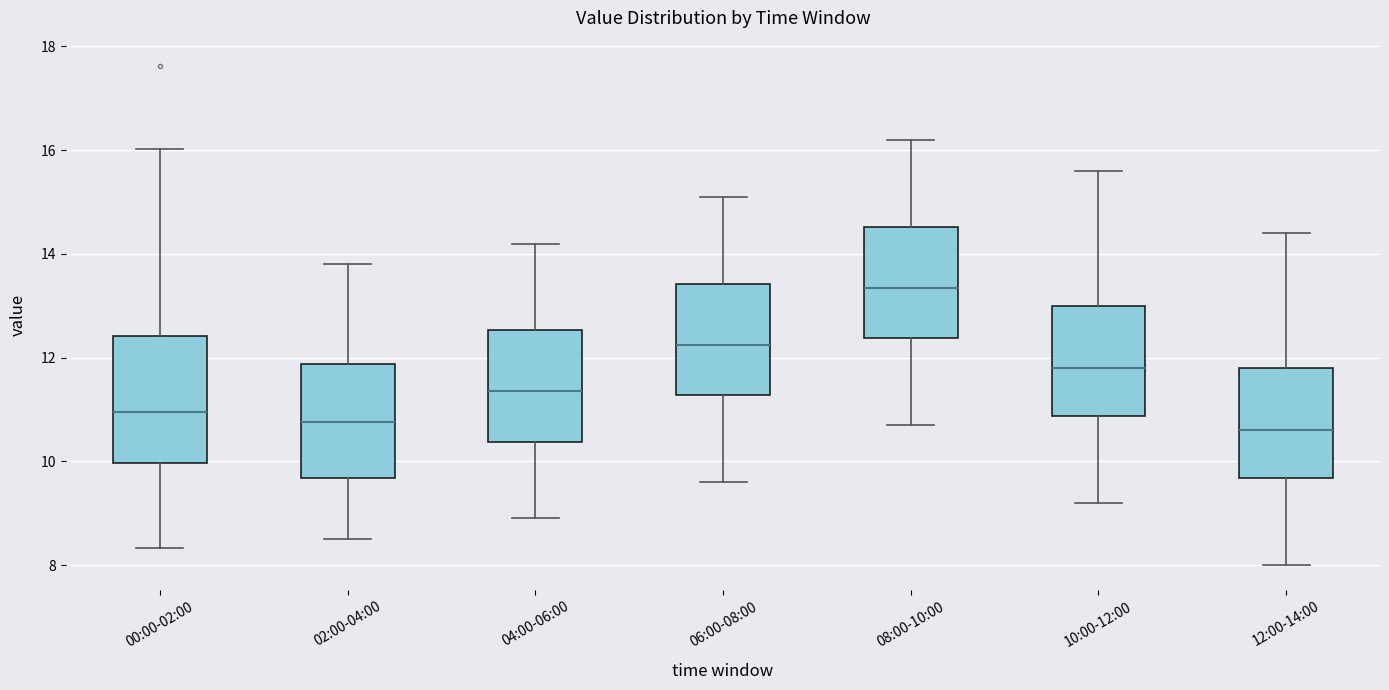

Reading left to right, read every box against the y-axis: the position of its median line, the range the box covers, and the ends of its whiskers. The values are not printed on the chart, so give them approximately, as read against the axis.

00:00-02:00: median 11.0, box 10.0 to 12.4, whiskers 8.4 to 16.0
02:00-04:00: median 10.8, box 9.6 to 11.8, whiskers 8.6 to 13.8
04:00-06:00: median 11.4, box 10.4 to 12.6, whiskers 9.0 to 14.2
06:00-08:00: median 12.2, box 11.2 to 13.4, whiskers 9.6 to 15.2
08:00-10:00: median 13.4, box 12.4 to 14.6, whiskers 10.8 to 16.2
10:00-12:00: median 11.8, box 10.8 to 13.0, whiskers 9.2 to 15.6
12:00-14:00: median 10.6, box 9.6 to 11.8, whiskers 8.0 to 14.4